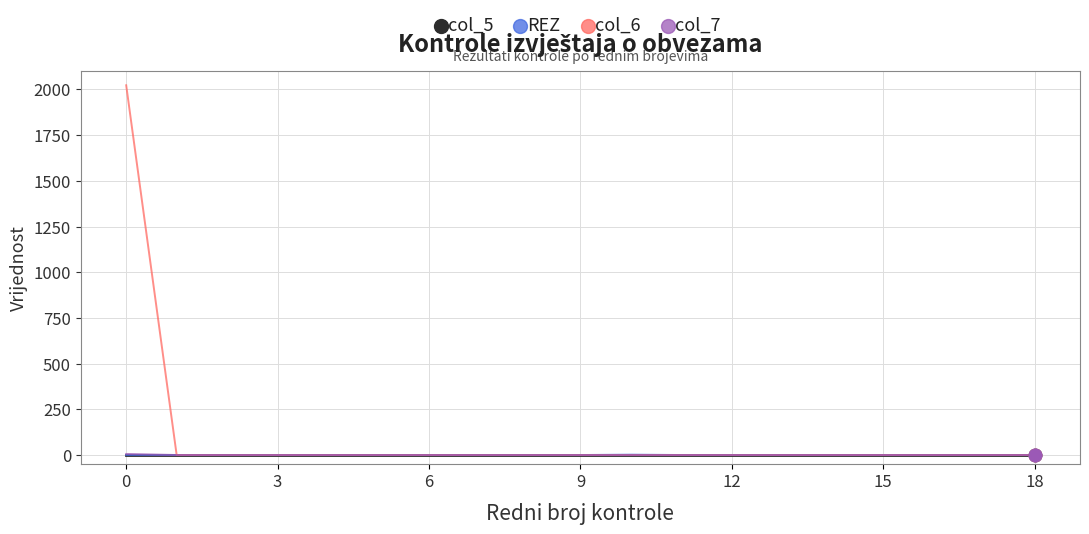

Which series has the largest range (max minus min)?

col_6